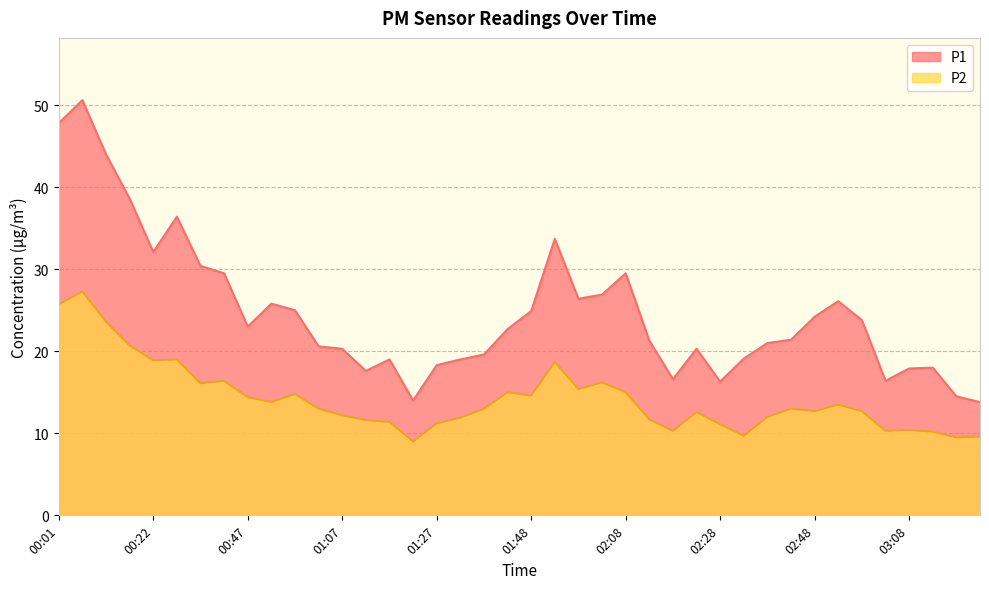

Which series changed the most between 01:17 and 02:43?

P1